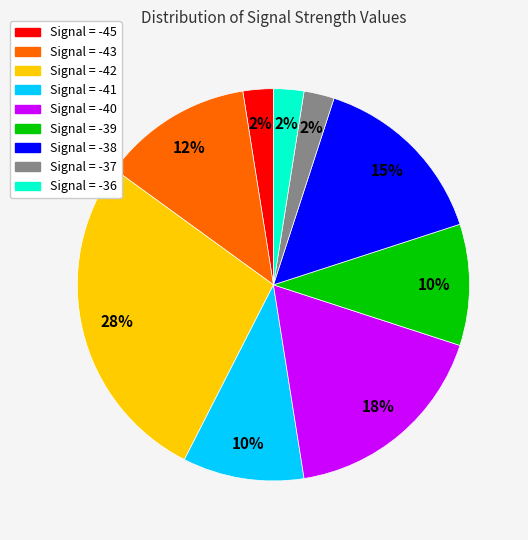

Is there a majority slice in this chart?

No